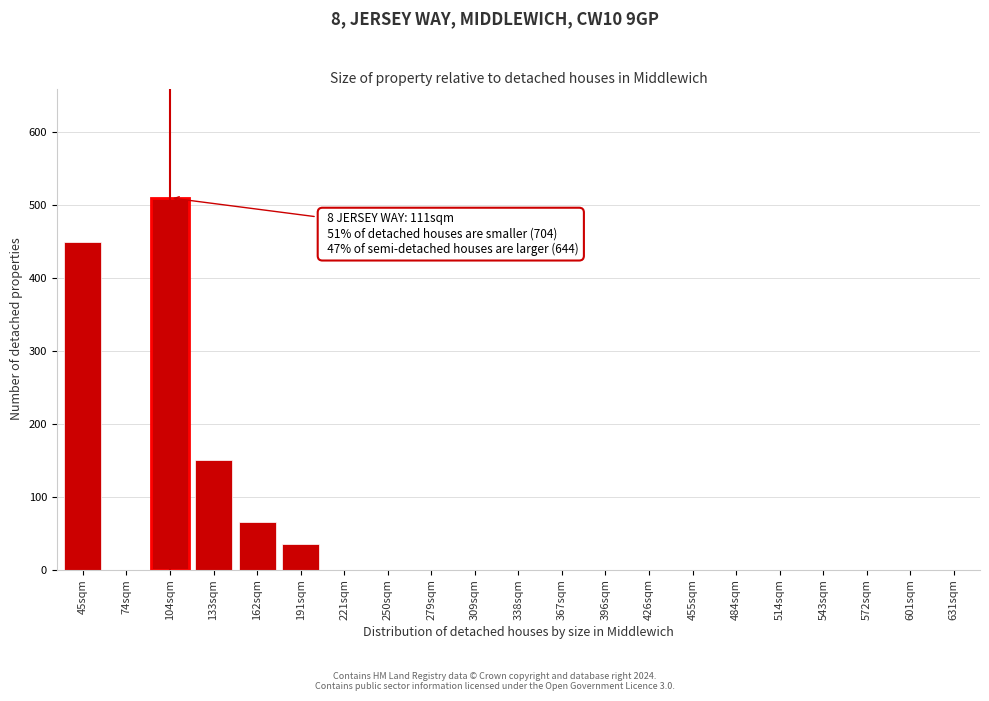

Reading left to right, what are all the values shown in this chart?

45sqm=450	74sqm=0	104sqm=510	133sqm=150	162sqm=65	191sqm=35	221sqm=0	250sqm=0	279sqm=0	309sqm=0	338sqm=0	367sqm=0	396sqm=0	426sqm=0	455sqm=0	484sqm=0	514sqm=0	543sqm=0	572sqm=0	601sqm=0	631sqm=0